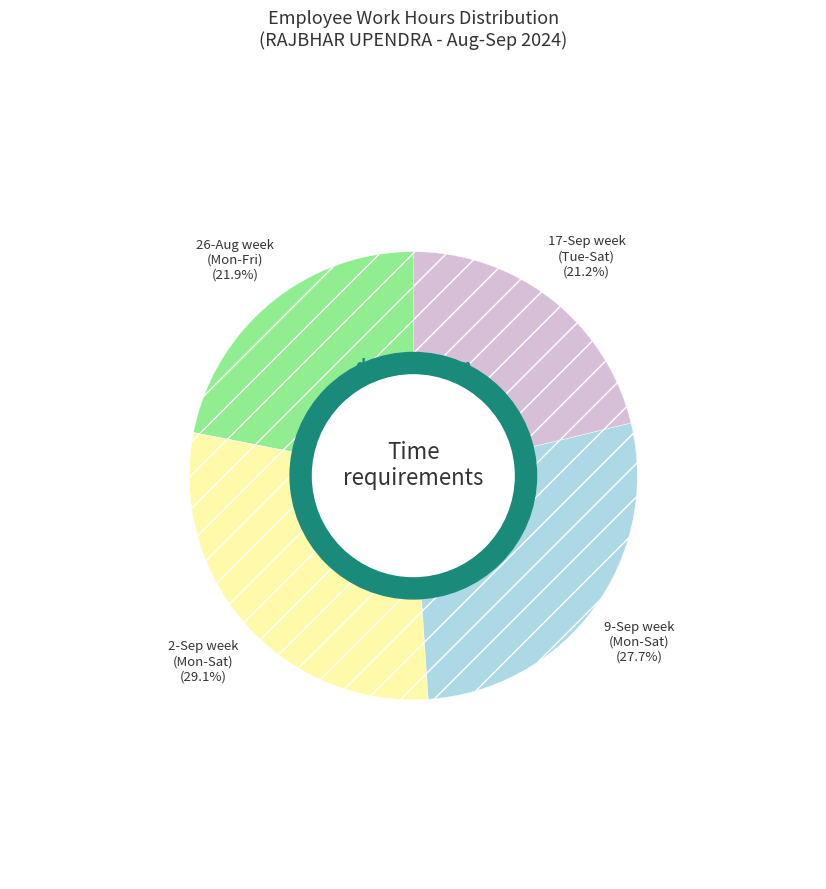

How many segments does this pie chart have?

4